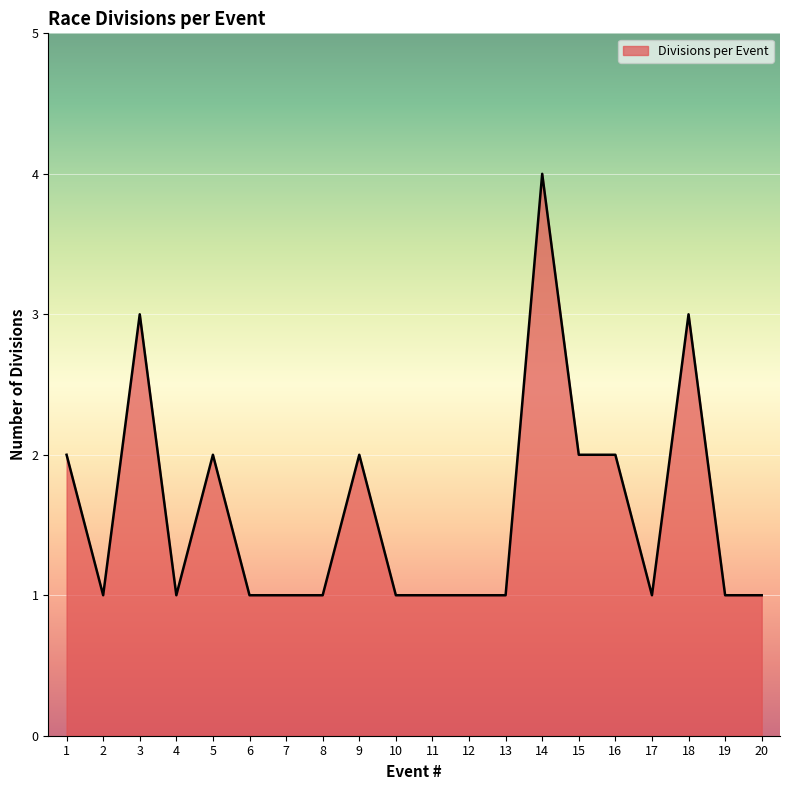

What is the greatest value displayed?

4